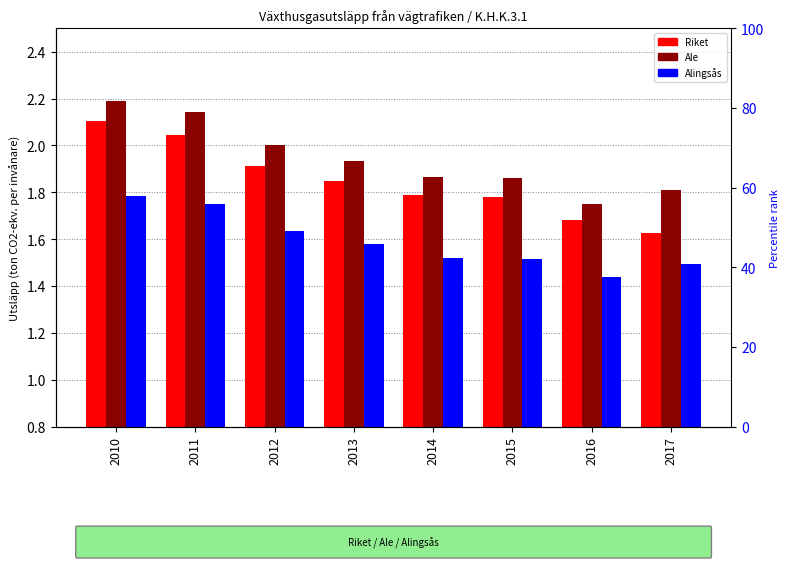

The Ale series shows 1.9 at 2014. True or false?

True